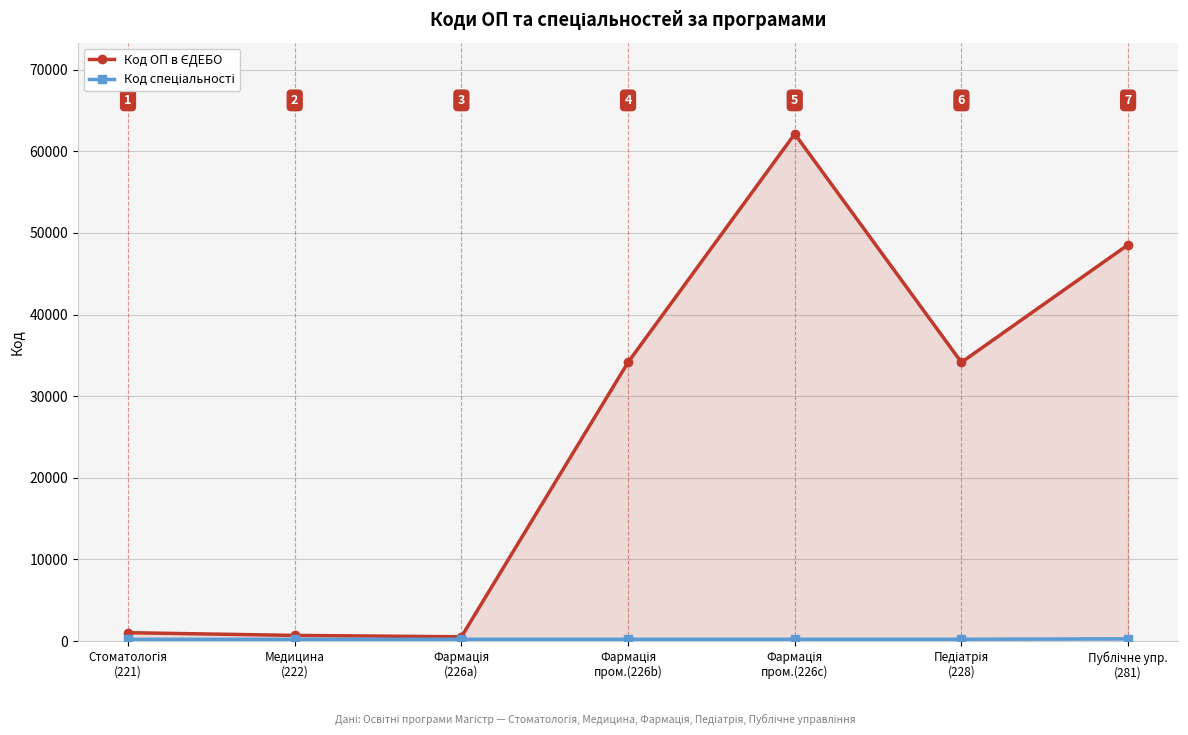

Is it true that Код ОП в ЄДЕБО equals 1033 at Стоматологія
(221)?

True